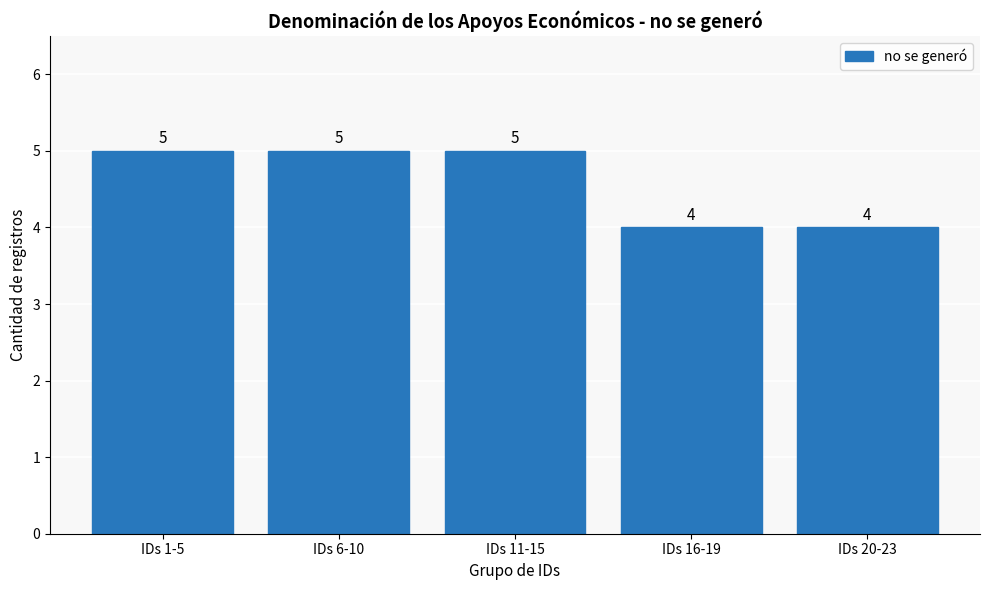

What is the value of the 1st bar from the left?

5